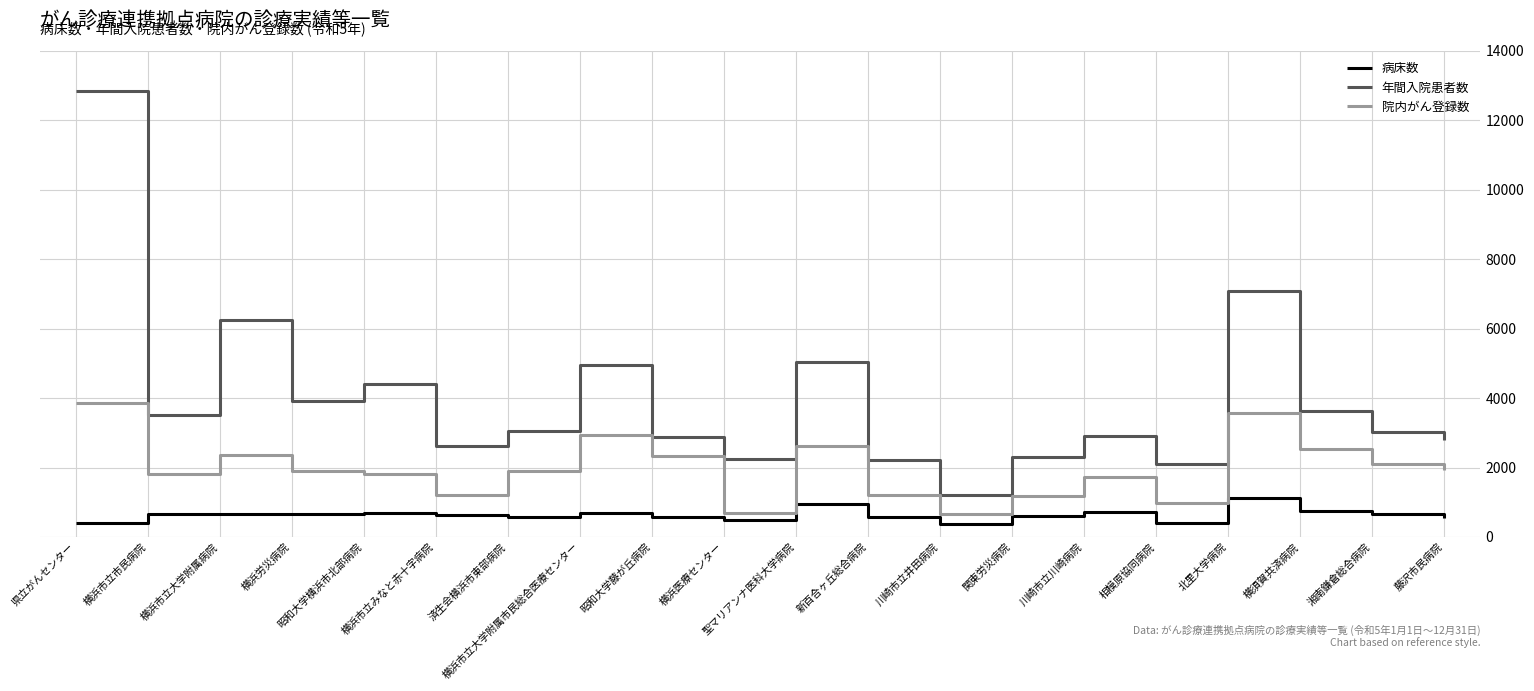

What is the difference between the second highest and minimum values in the 病床数 series?

572